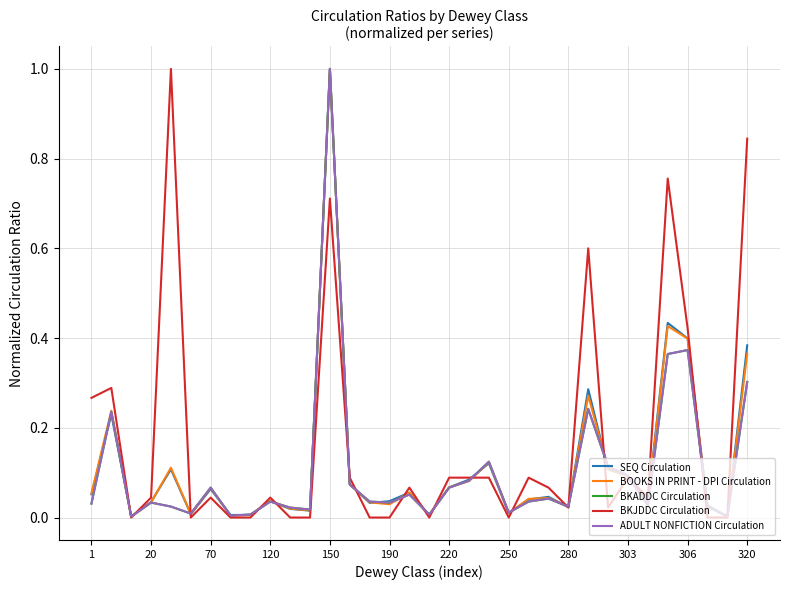

Which series has the largest total across all categories?

BKJDDC Circulation